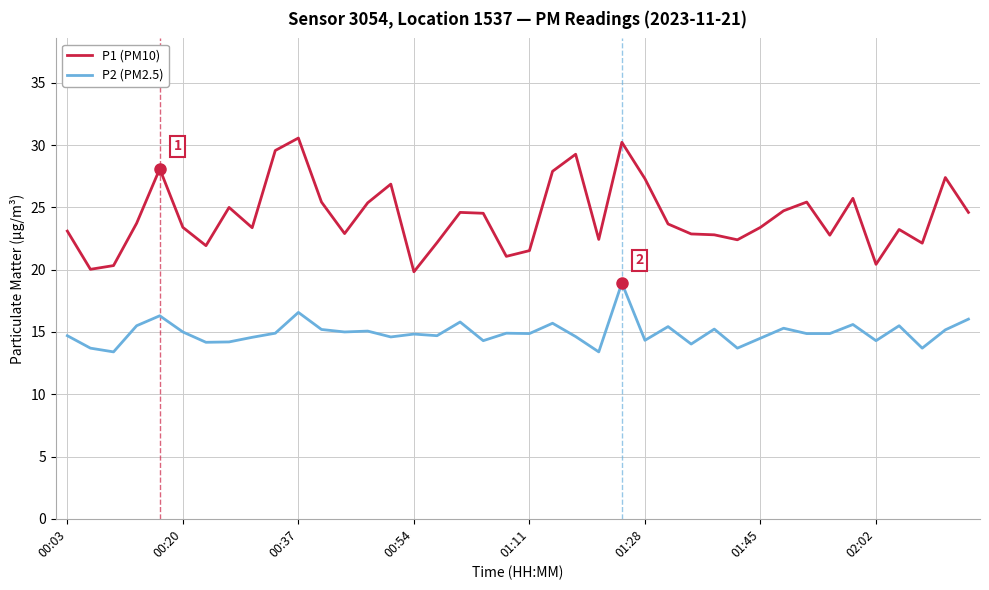

Which series has the largest total across all categories?

P1 (PM10)